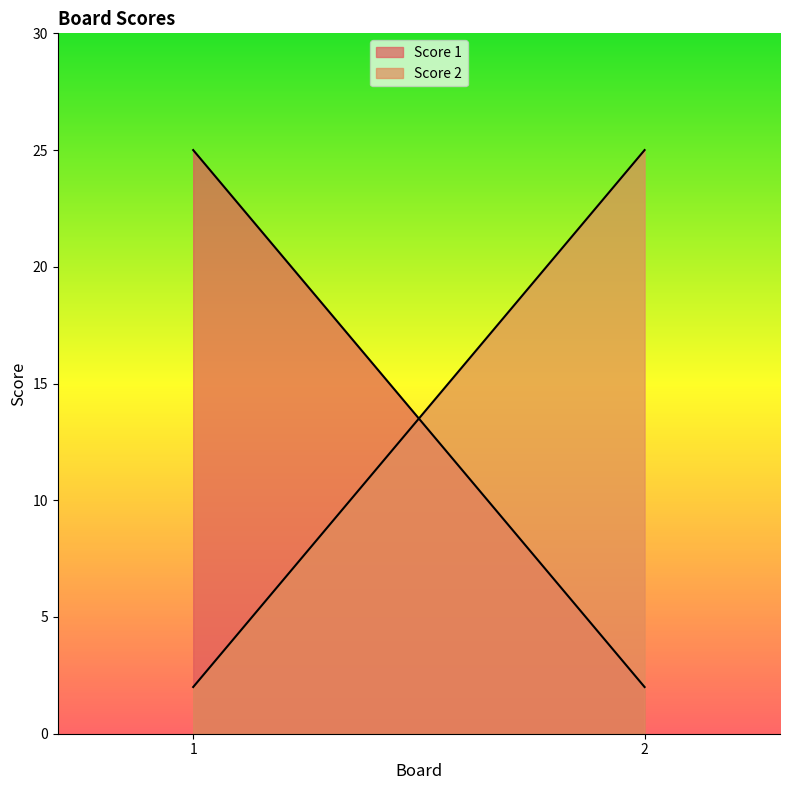

Is the value of Score 1 at 2 greater than the value of Score 2 at 1?

No